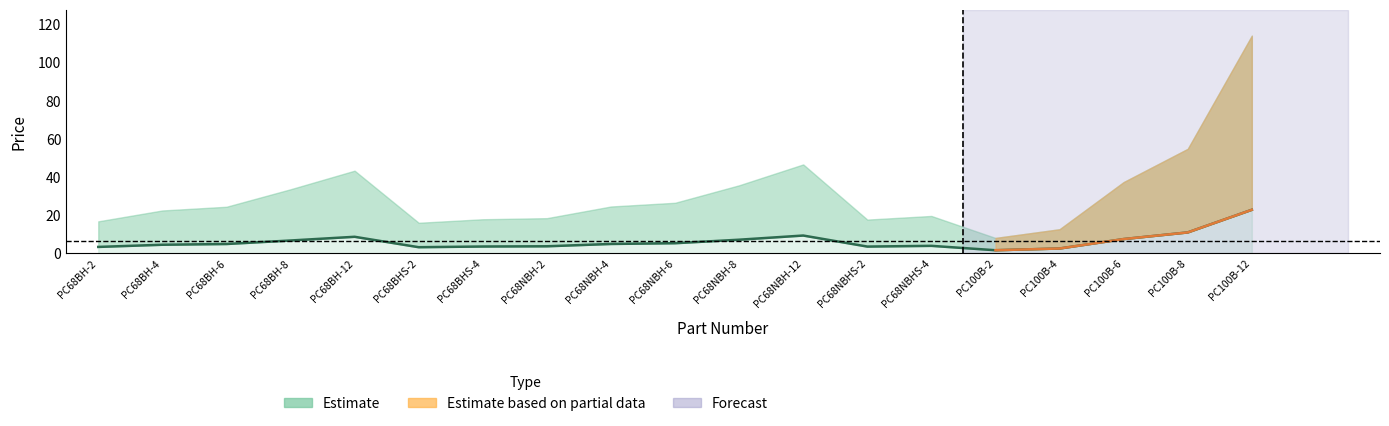

Reading left to right, list all the values displayed in this chart.

3.4	4.5	4.9	6.7	8.7	3.2	3.6	3.7	4.9	5.3	7.1	9.3	3.5	3.9	1.6	2.5	7.5	10.9	22.8